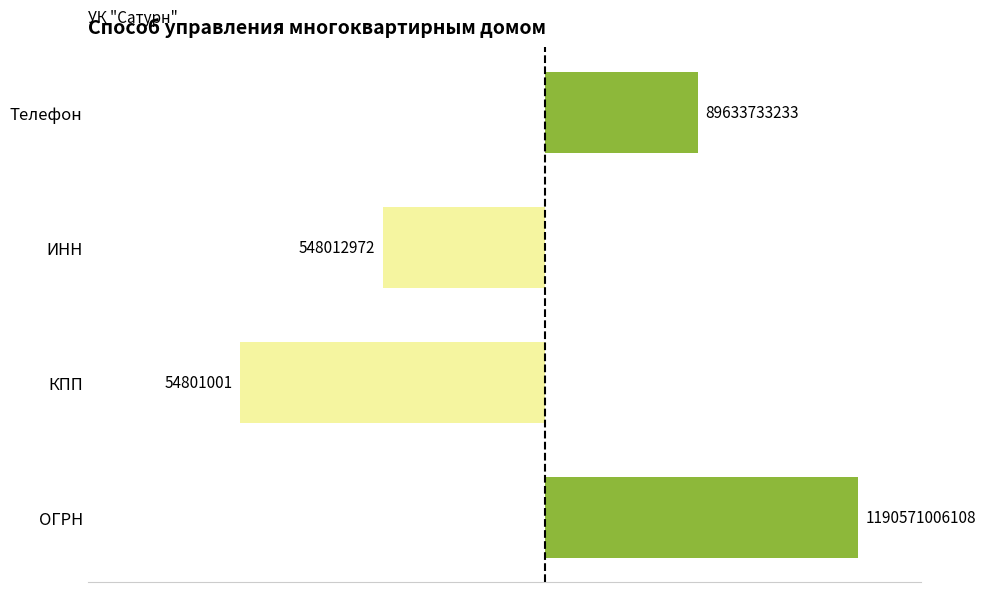

How many bars are there in total?

4